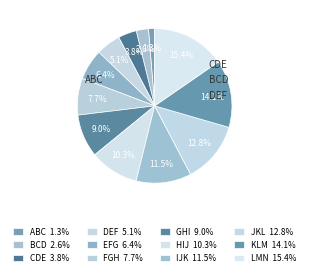

To the nearest percent, what percentage of the pie is GHI?

9%